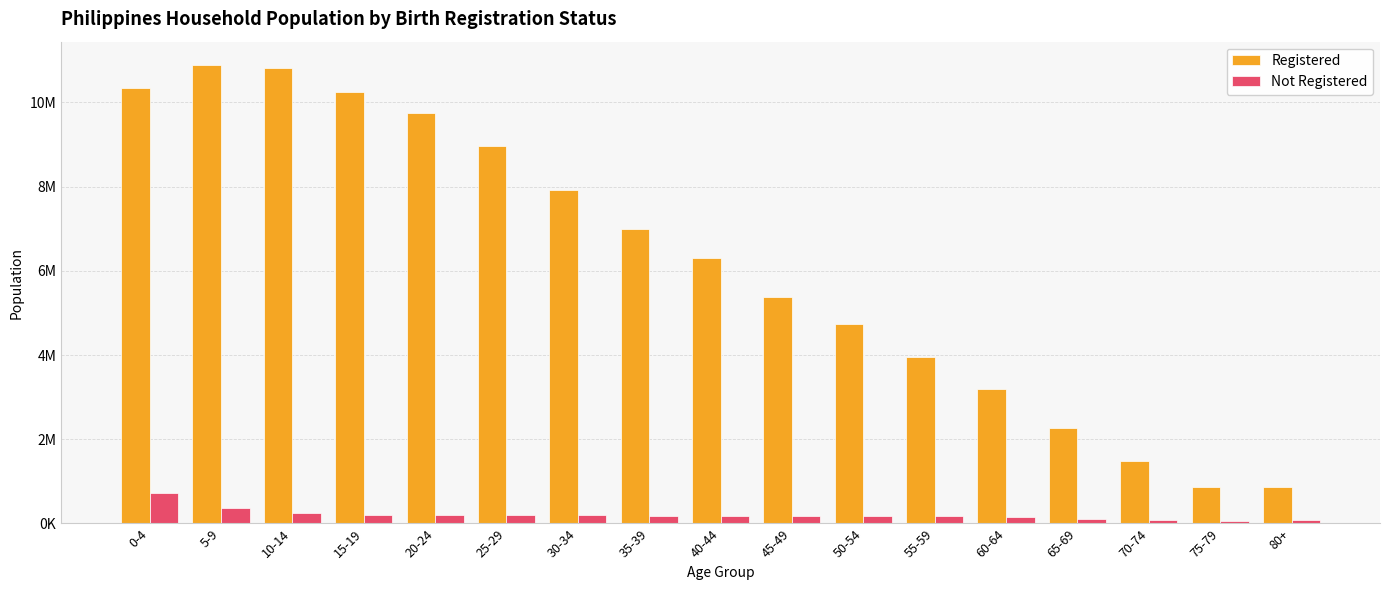

What is the difference between the highest and lowest values at 50-54?

4560485